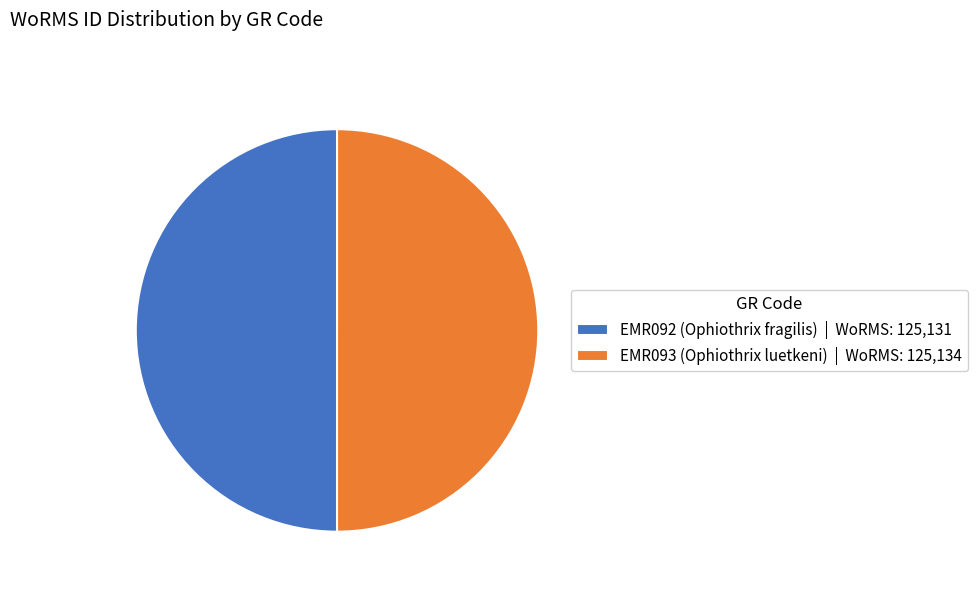

Is it true that EMR092 (Ophiothrix fragilis) | WoRMS: 125,131 is 44% of the pie?

False